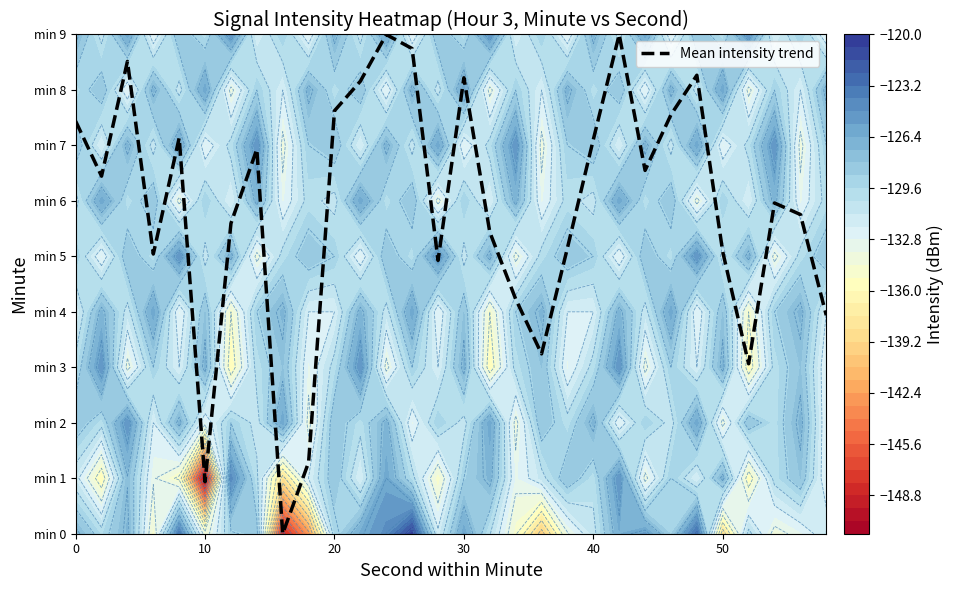

True or false: the data shows 12.4 at 20.

False